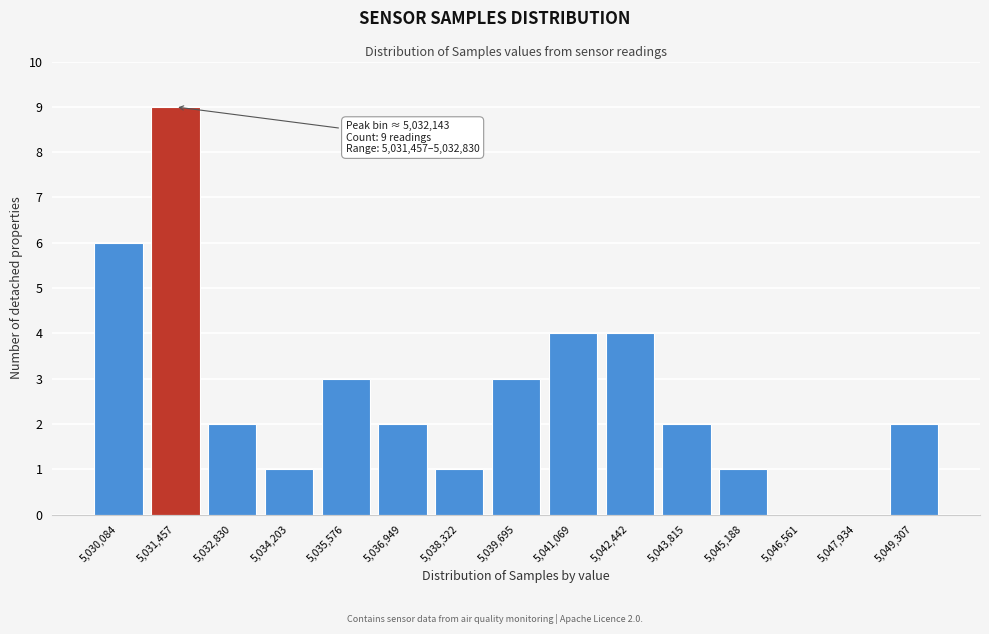

Reading right to left, list all the values displayed in this chart.

5,049,307=2	5,047,934=0	5,046,561=0	5,045,188=1	5,043,815=2	5,042,442=4	5,041,069=4	5,039,695=3	5,038,322=1	5,036,949=2	5,035,576=3	5,034,203=1	5,032,830=2	5,031,457=9	5,030,084=6